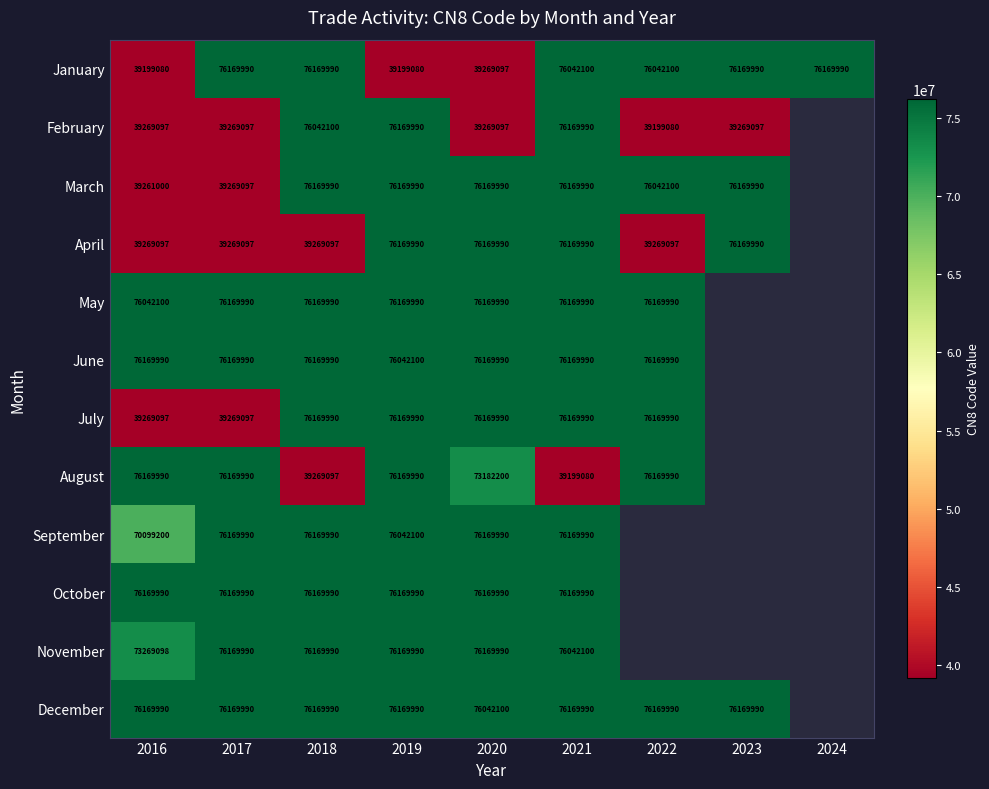

At which category is the sum across all series the highest?

2019